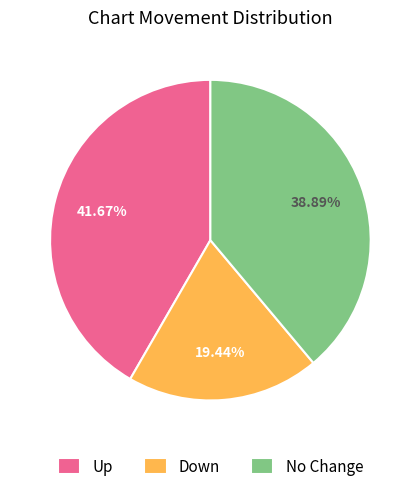

Does No Change represent more than half of the total?

No